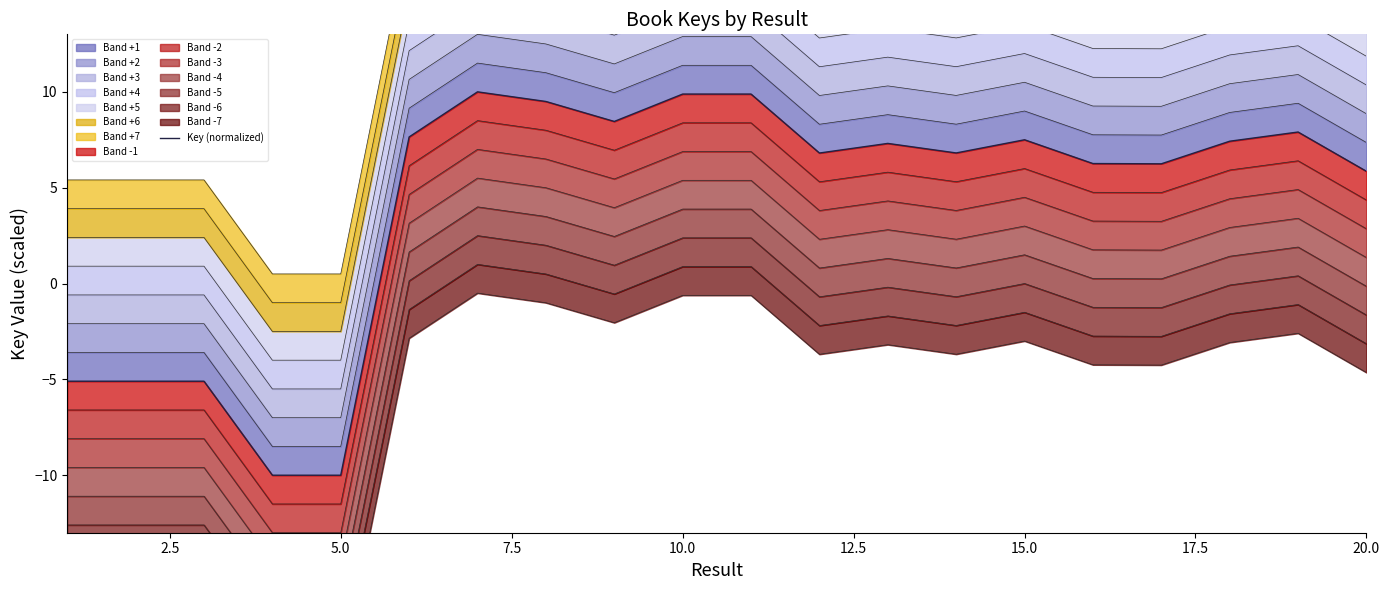

True or false: the data has more than 1 interior local peaks.

True